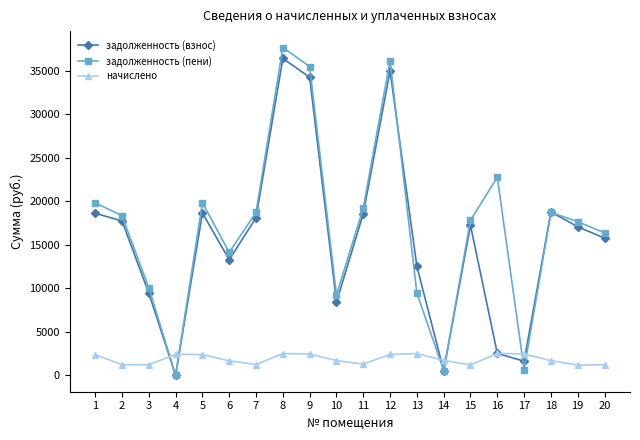

What is the average value of the начислено series?

1864.8